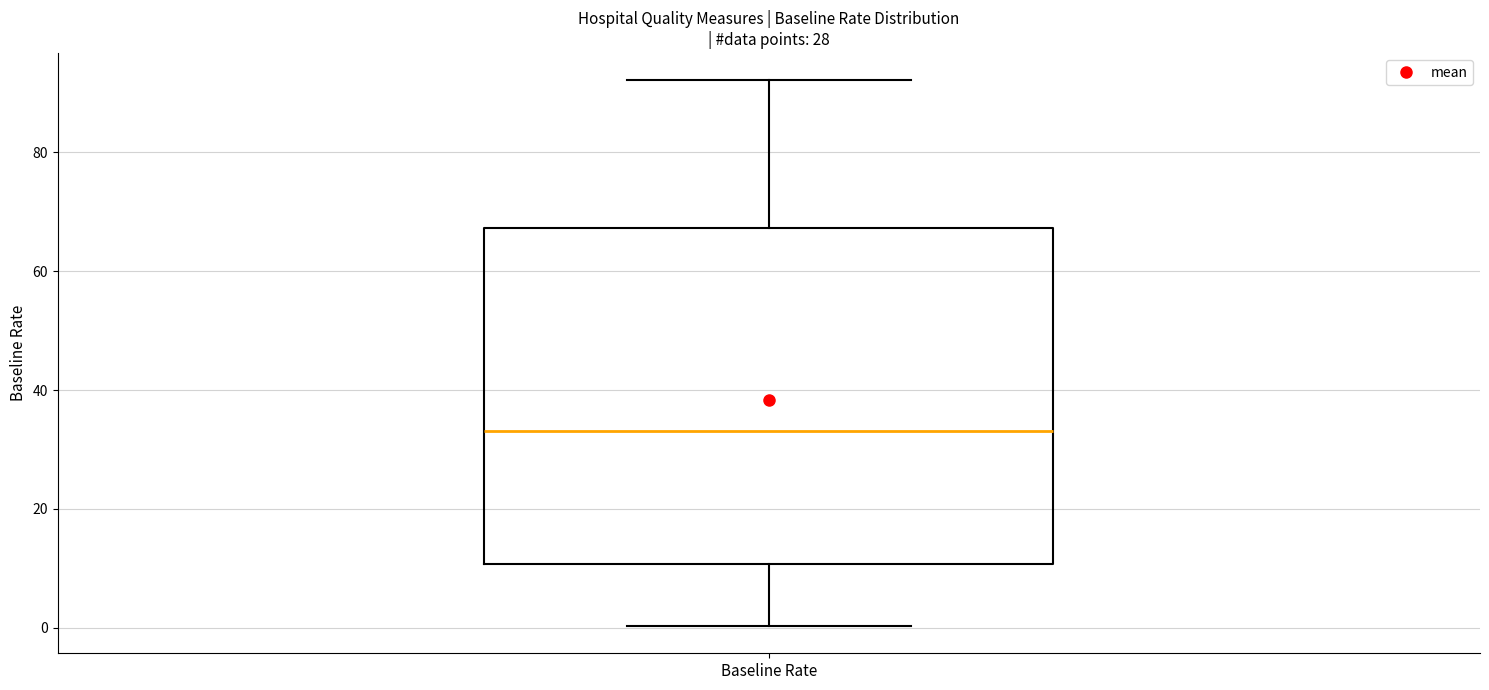

Where does the upper whisker of the box for Baseline Rate end on the y-axis? The values are not printed on the chart, so give them approximately, as read against the axis.

92